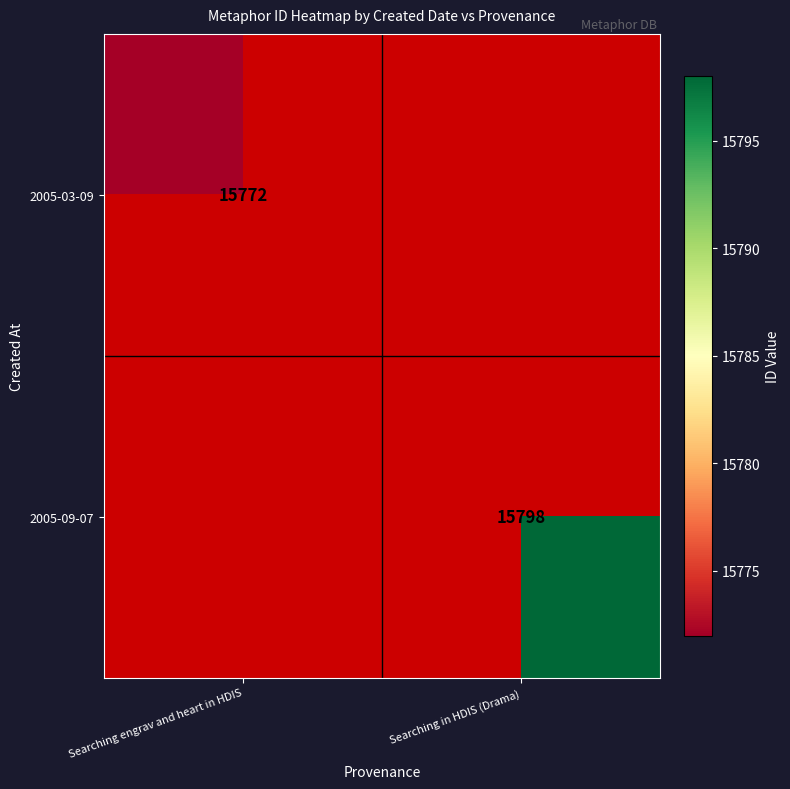

The 2005-03-09 series shows 7255 at Searching engrav and heart in HDIS. True or false?

False